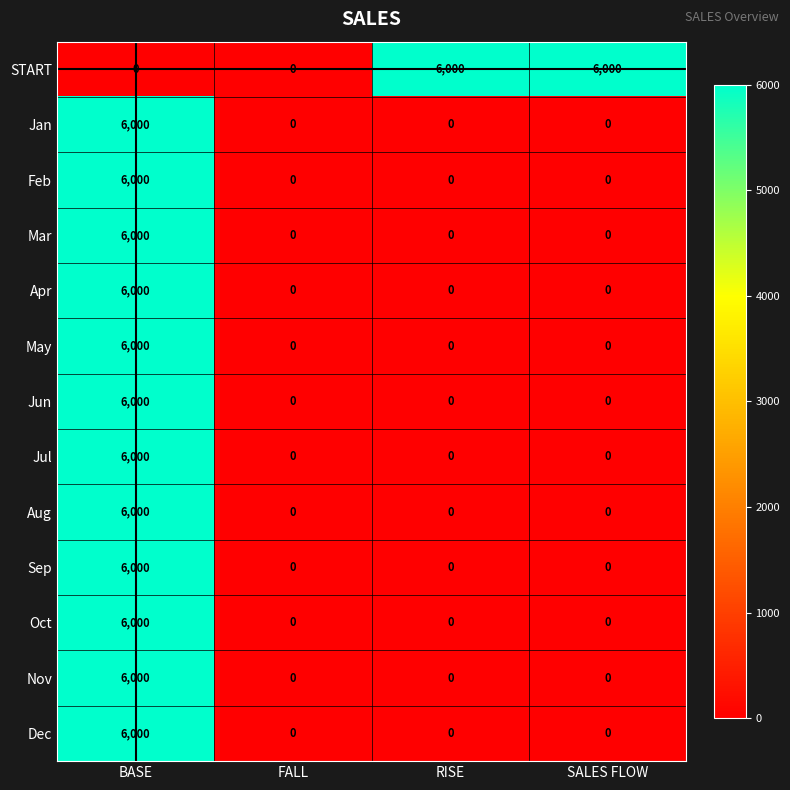

What value does the Jul series have at BASE, to the nearest 10?

6000